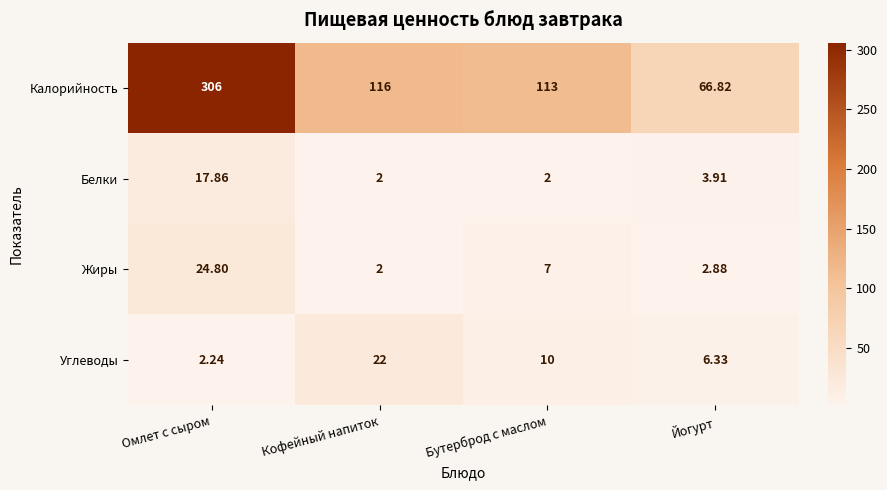

Where does the Жиры series first go above 7?

Омлет с сыром